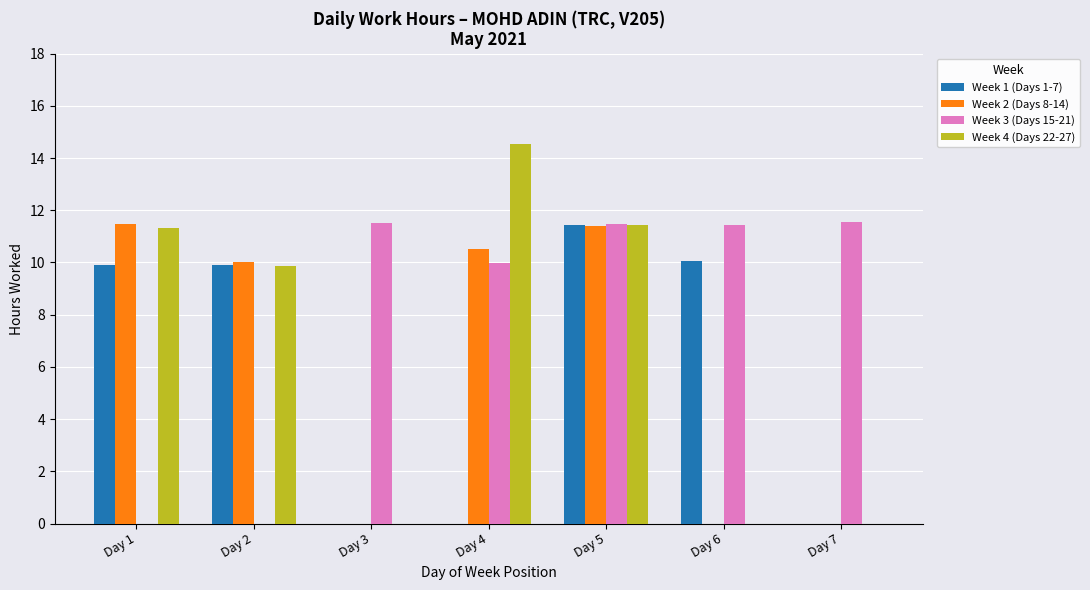

How many groups of bars are there?

7